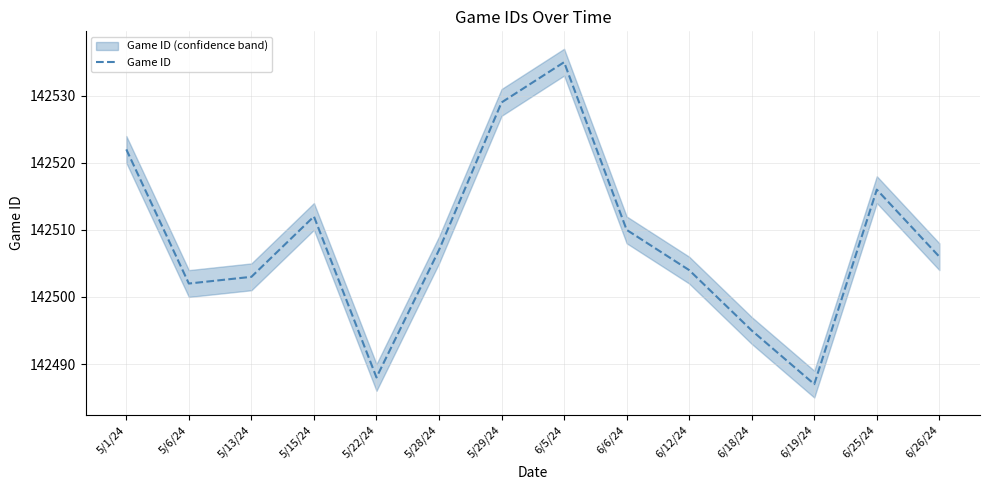

Is it true that the value at 6/5/24 is 213374?

False